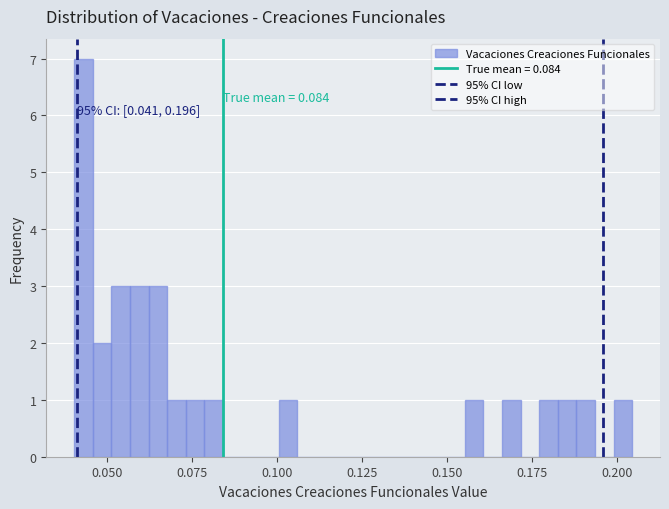

Around what value on the x-axis is the tallest bar? Give the approximate position of its centre, as read against the axis.

0.045